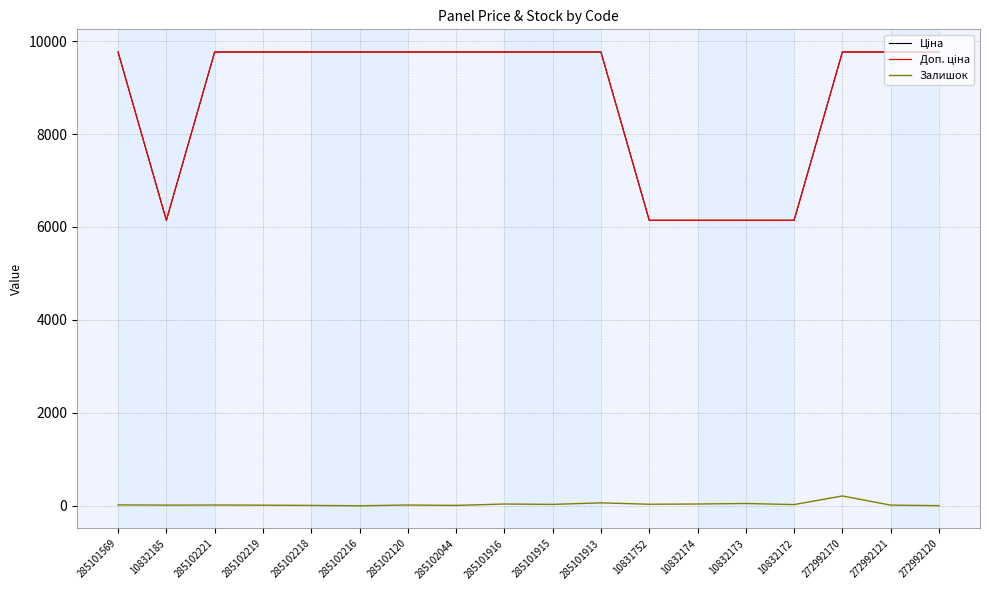

Is this an area chart (filled region under the line)?

No